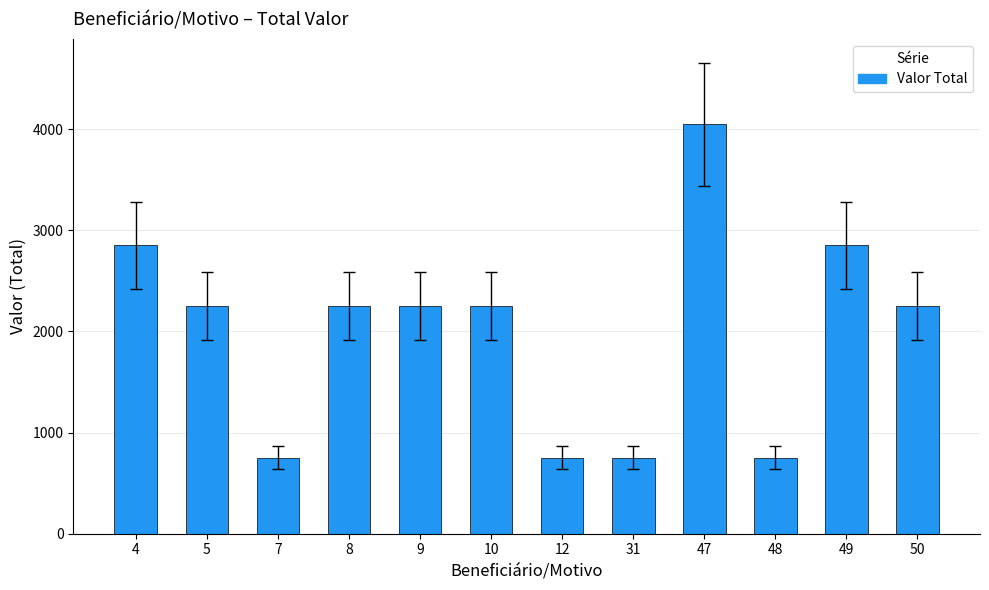

How many bars are there in total?

12